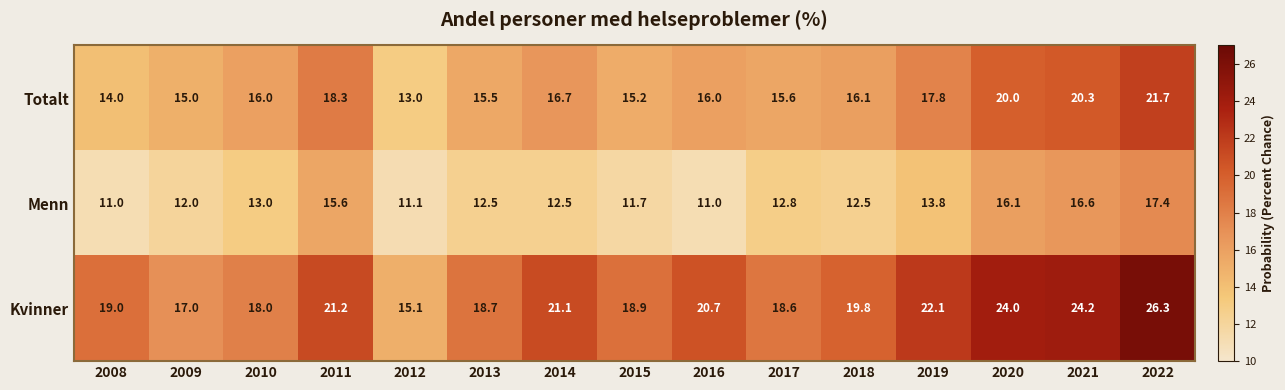

What is the total value across all series at 2014?

50.3